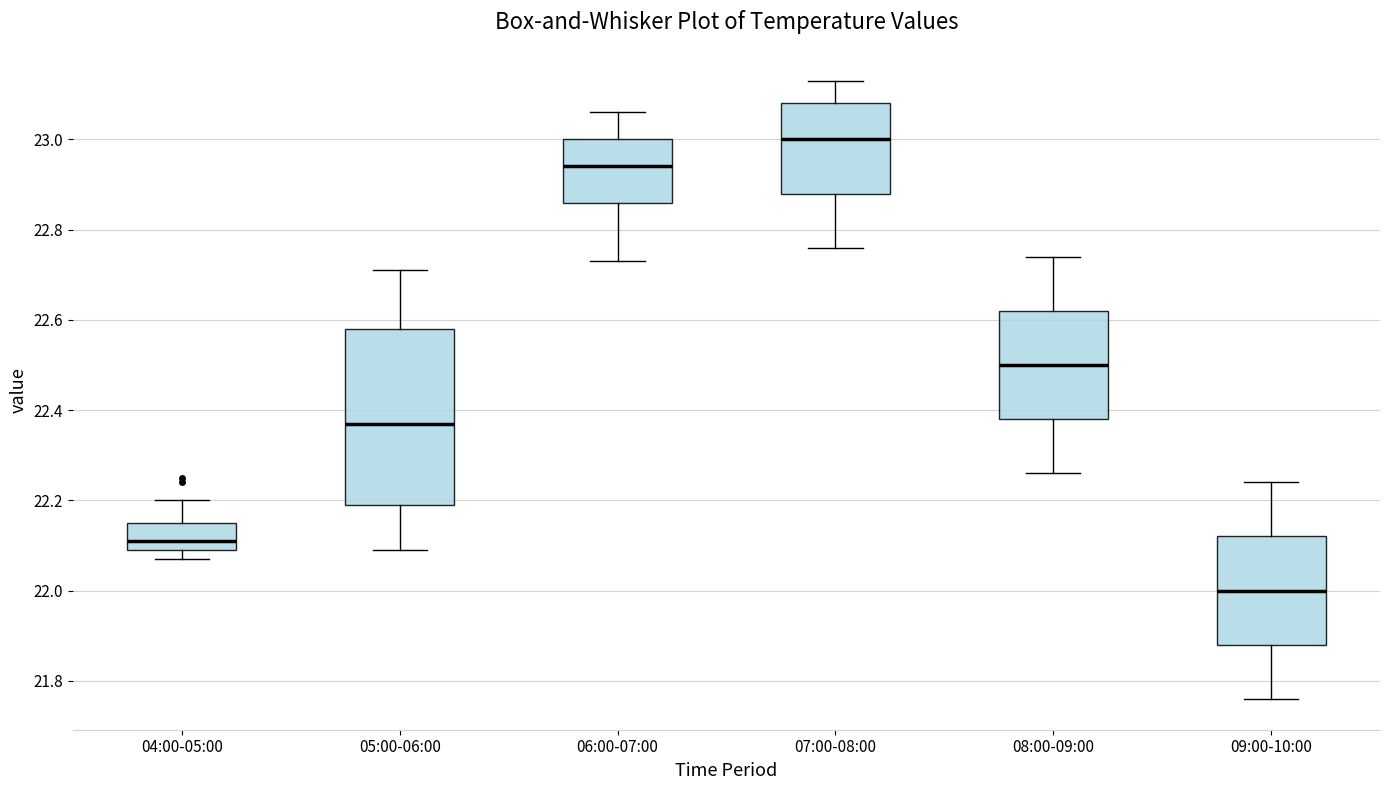

Which box is the tallest, from its lower edge to its upper edge?

05:00-06:00